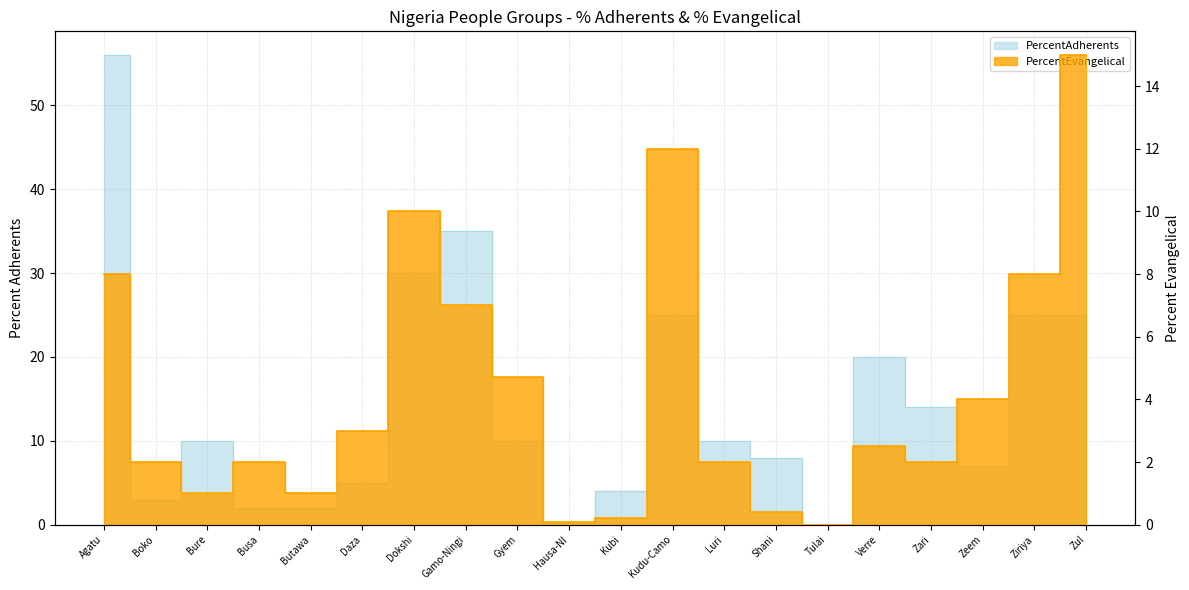

The value of PercentAdherents at Zeem is 7.0. True or false?

True